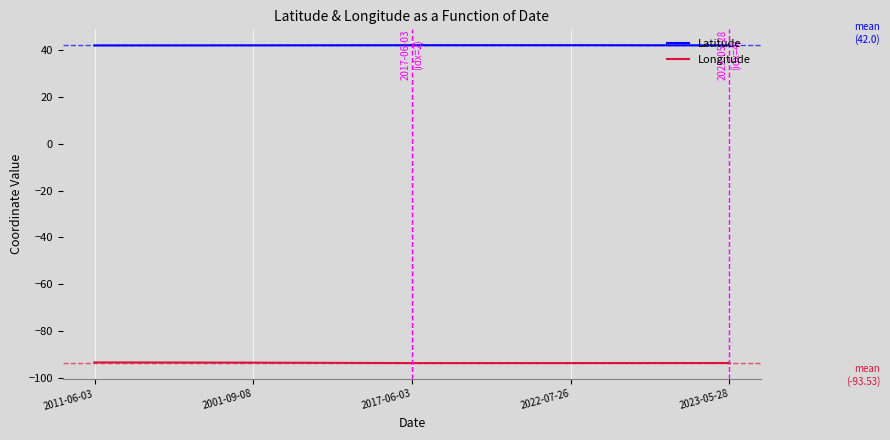

What is the total value across all series at 2017-06-03?

-51.6